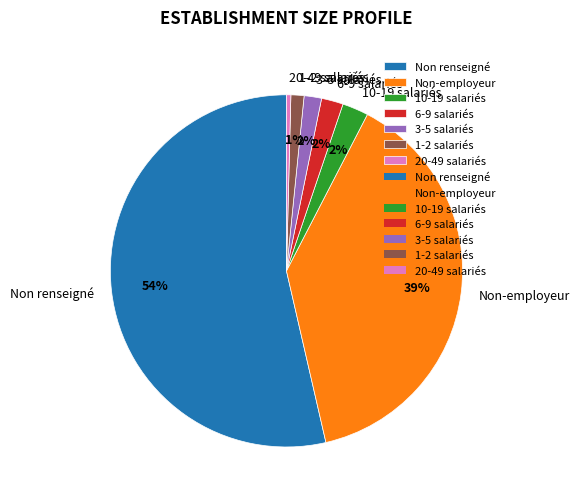

Do 6-9 salariés and Non renseigné together represent more than half of the pie?

Yes